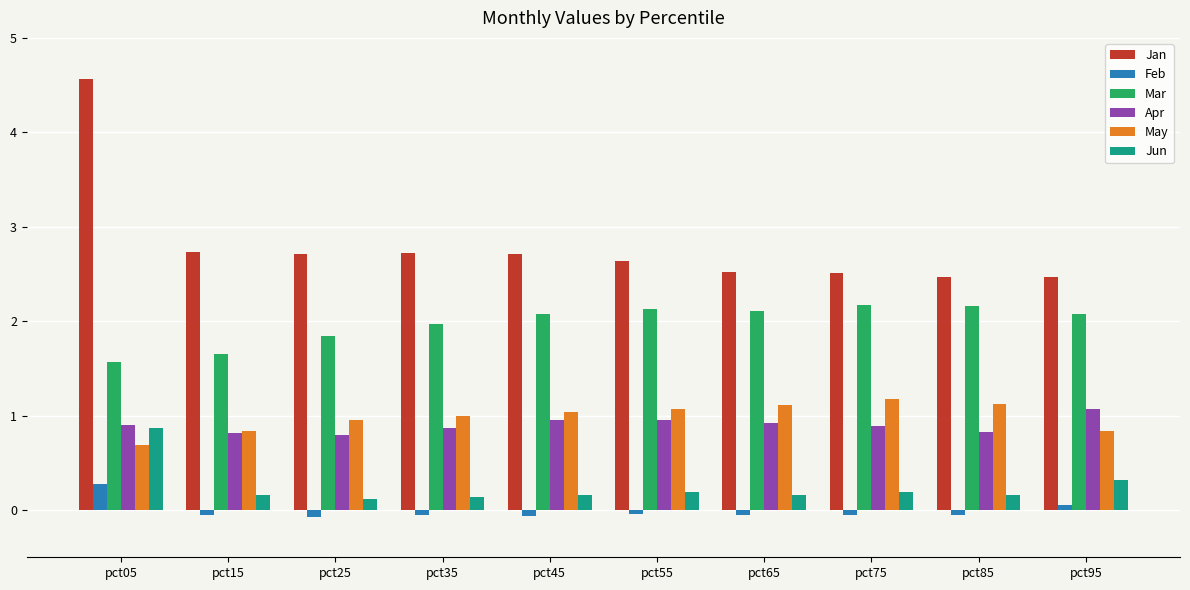

What is the minimum value for May?

0.7